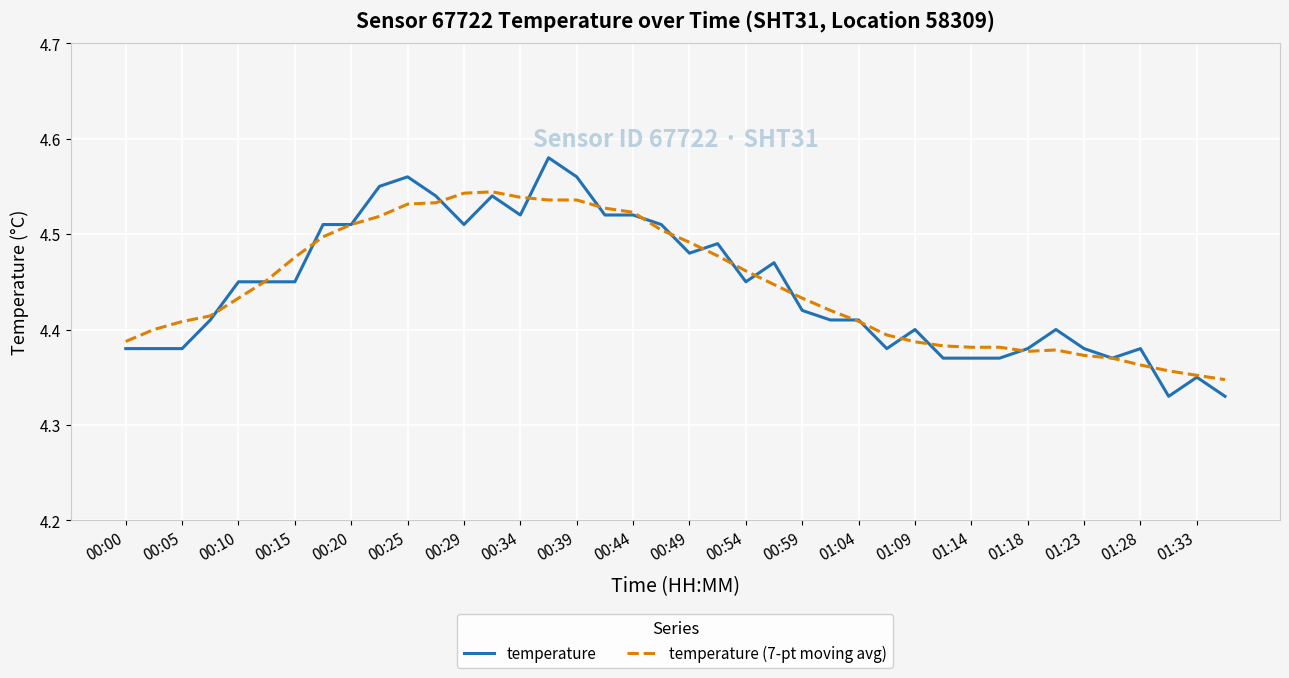

Which series has the widest spread of values?

temperature